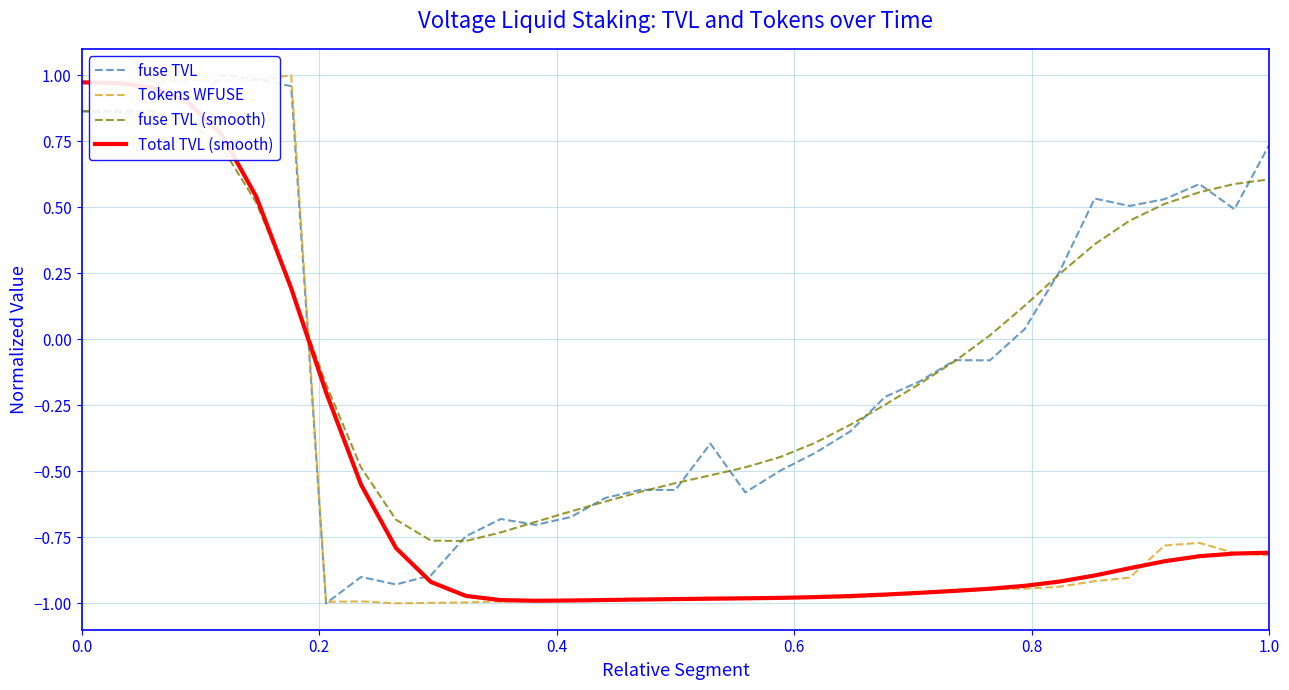

At how many categories does at least one series exceed 0?

16